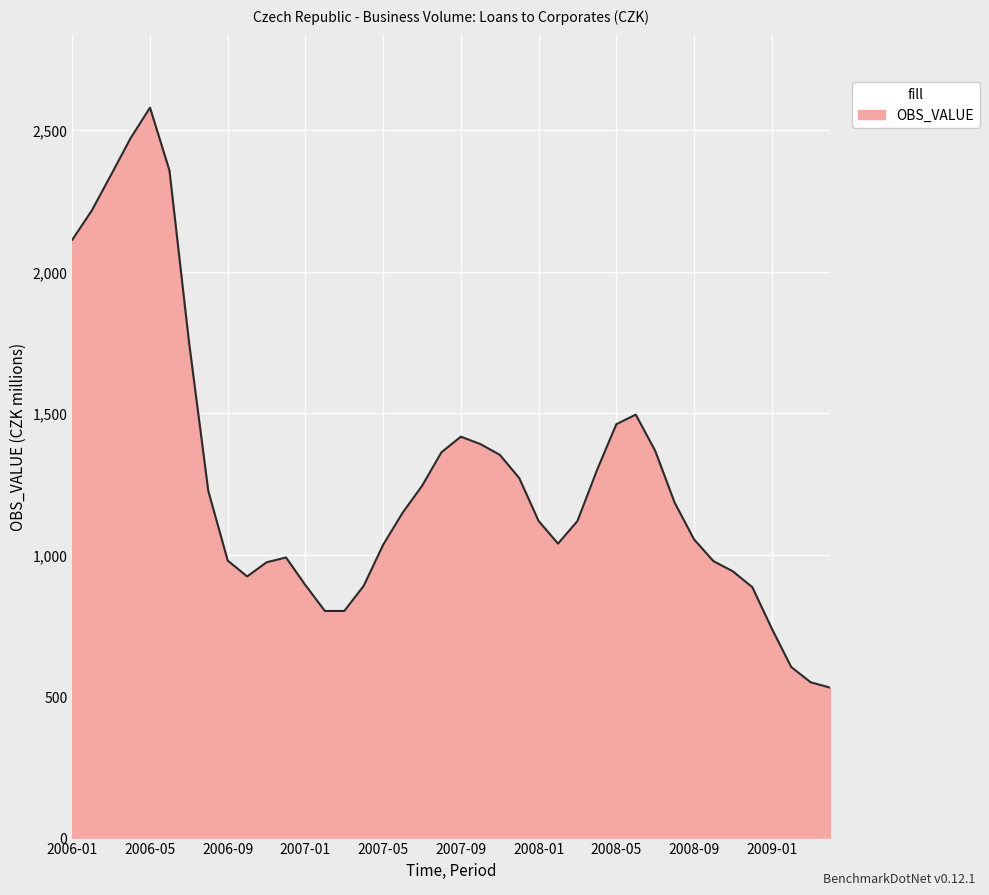

What is the minimum value shown in the chart?

530